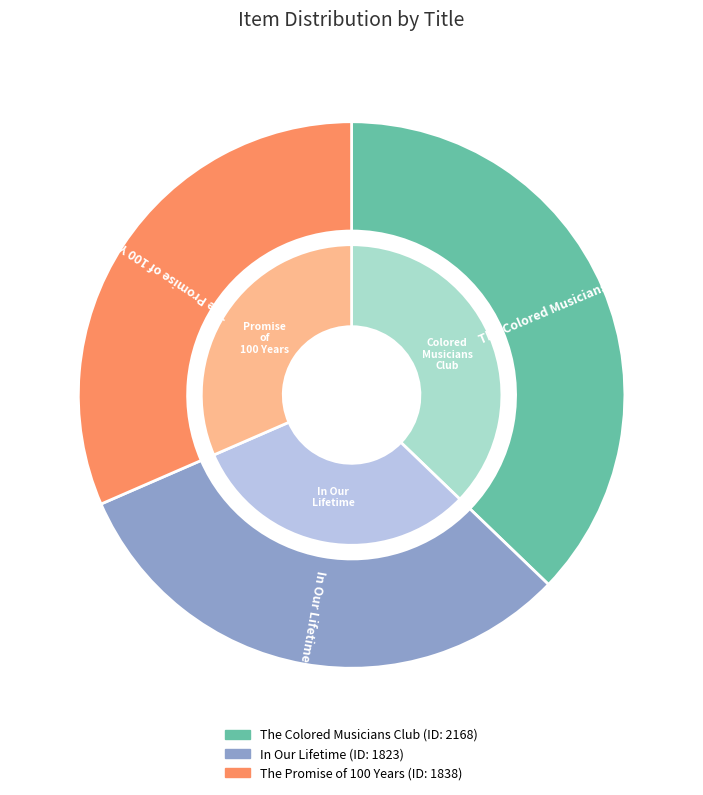

What is the ratio of the value at In Our Lifetime to the value at The Colored Musicians Club?

0.8